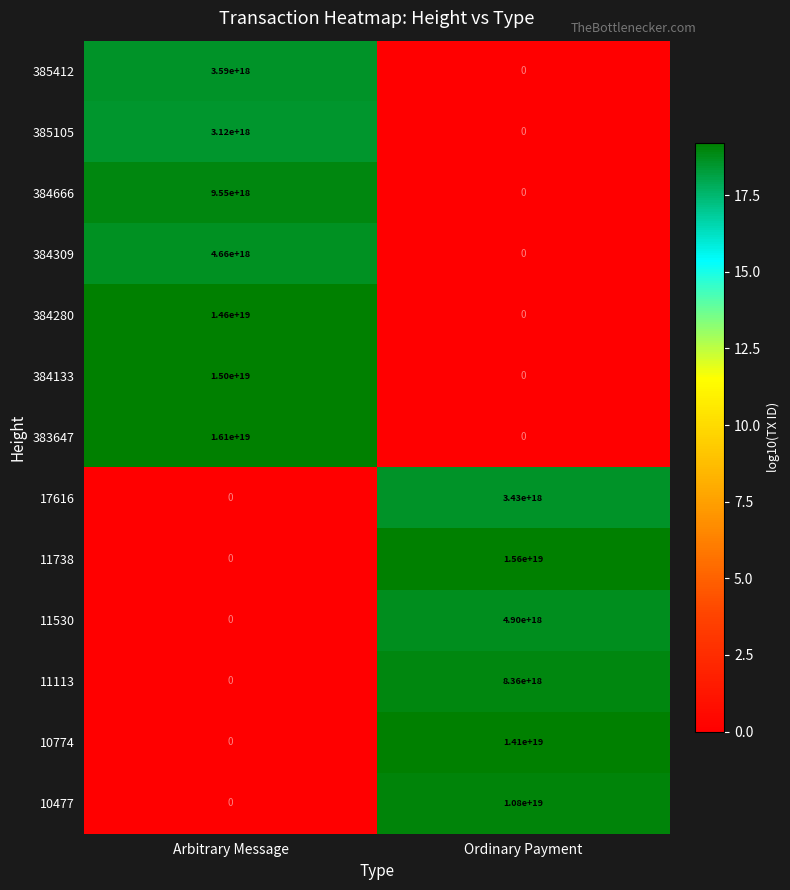

At which label is 11113 closest to 4180000000000000000?

Arbitrary Message